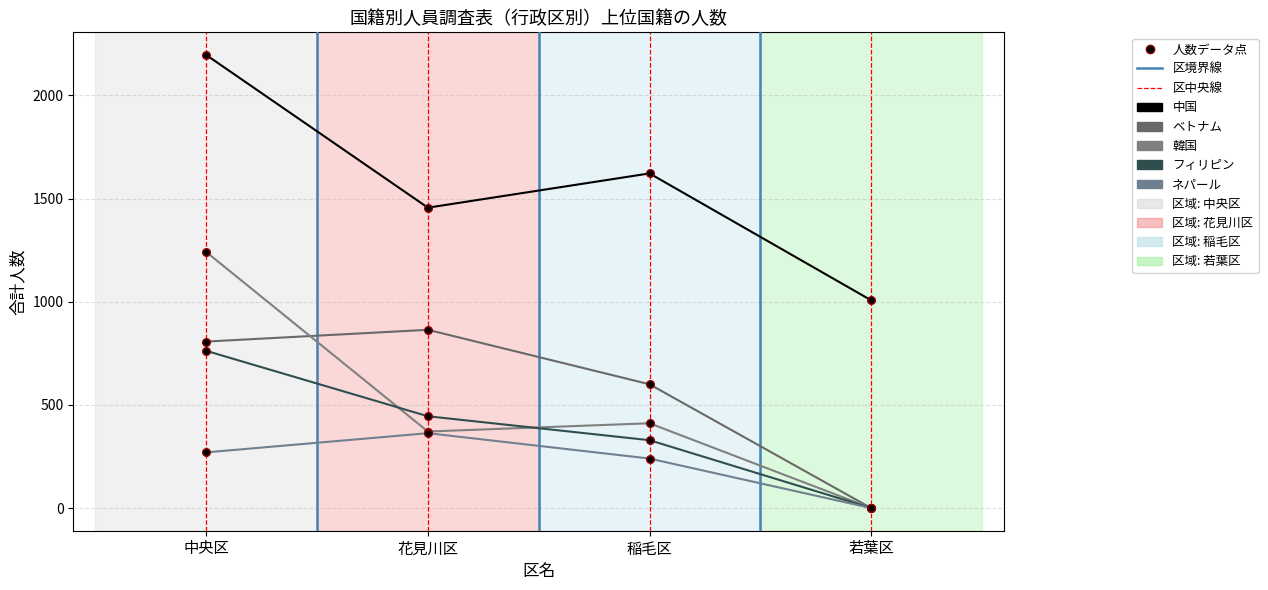

Is the value of ベトナム at 若葉区 greater than the value of フィリピン at 中央区?

No